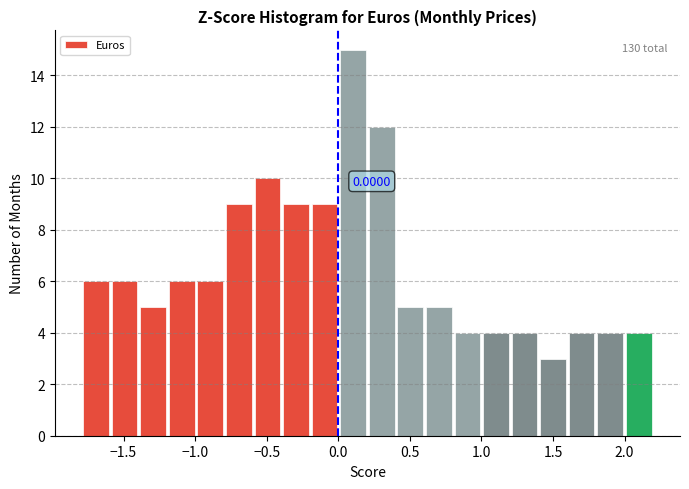

Read against the x-axis, roughly where is the centre of the tallest bar?

0.10